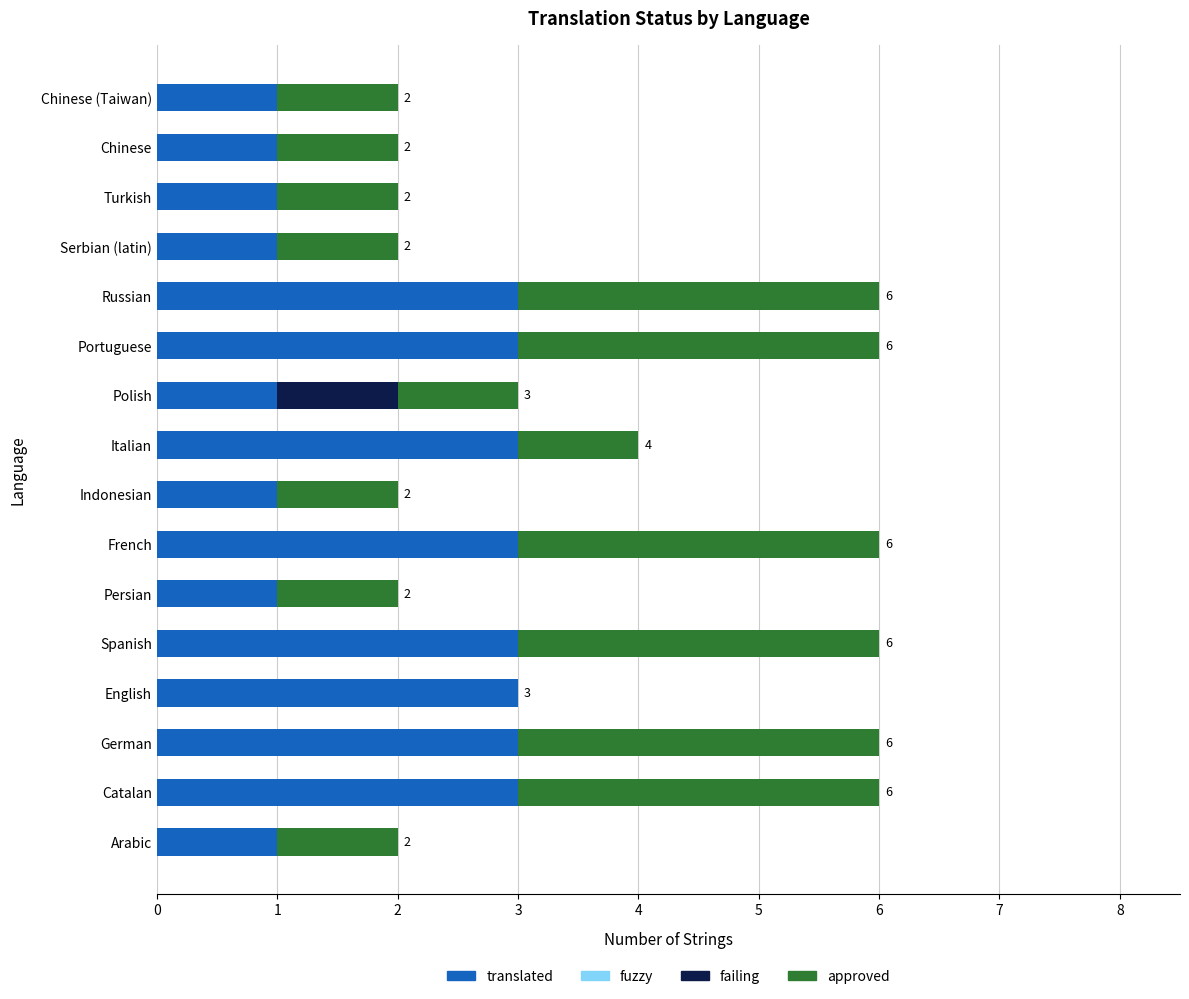

Is it true that translated equals 5 at English?

False